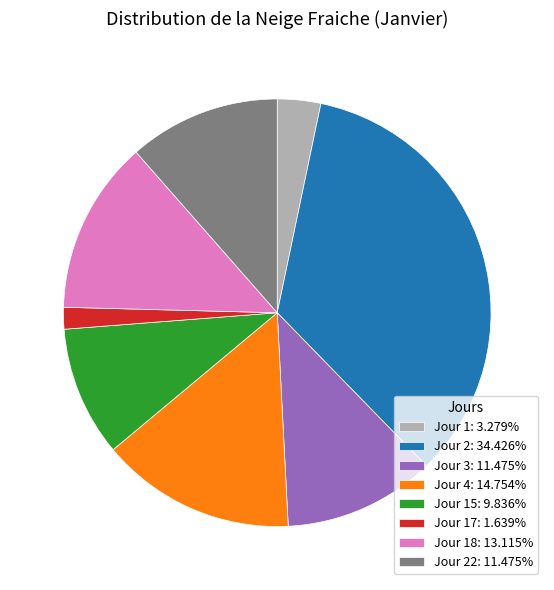

How many slices are in this pie chart?

8